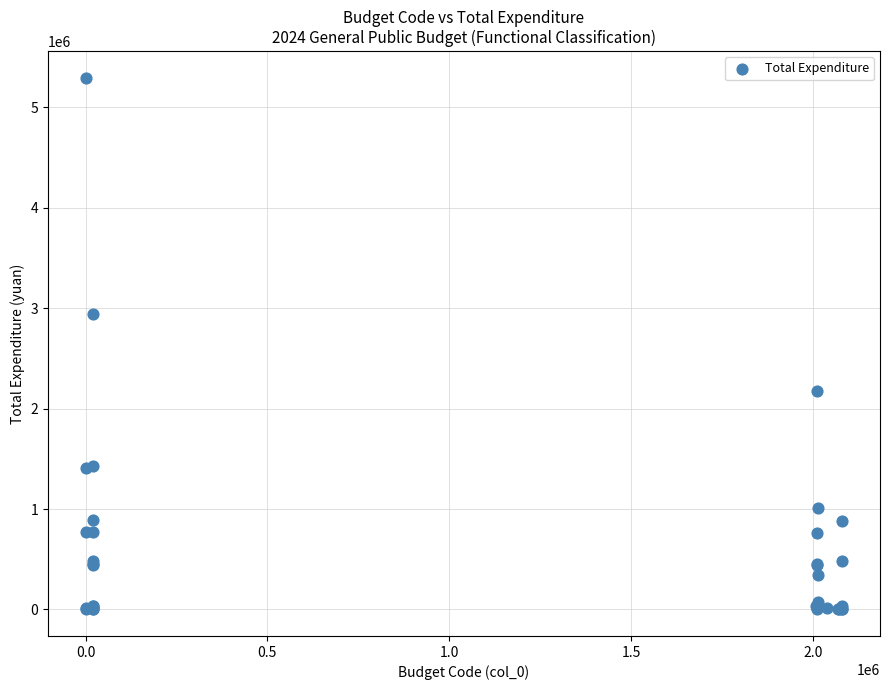

What Y value in the scatter plot is closest to 2646987?

2944022.0